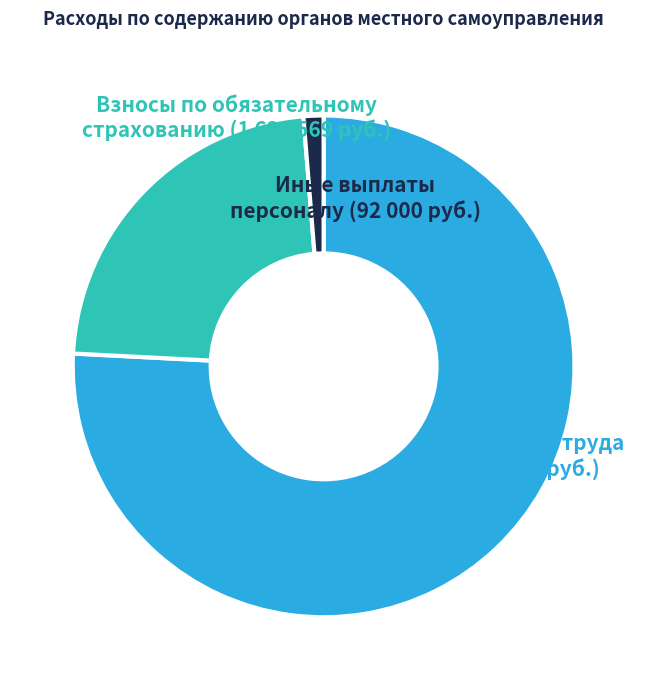

Does any single category account for the majority?

Yes